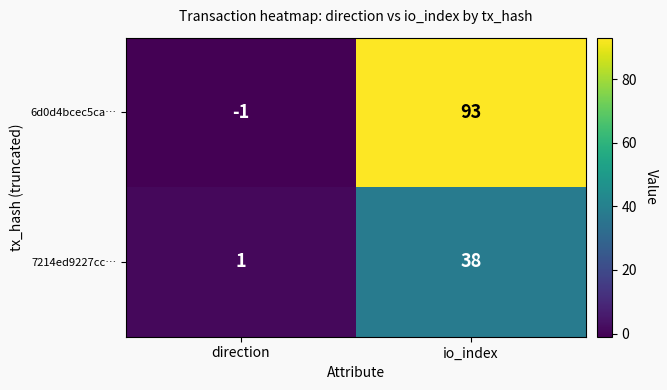

What is the sum of the 6d0d4bcec5ca… values at io_index and direction?

92